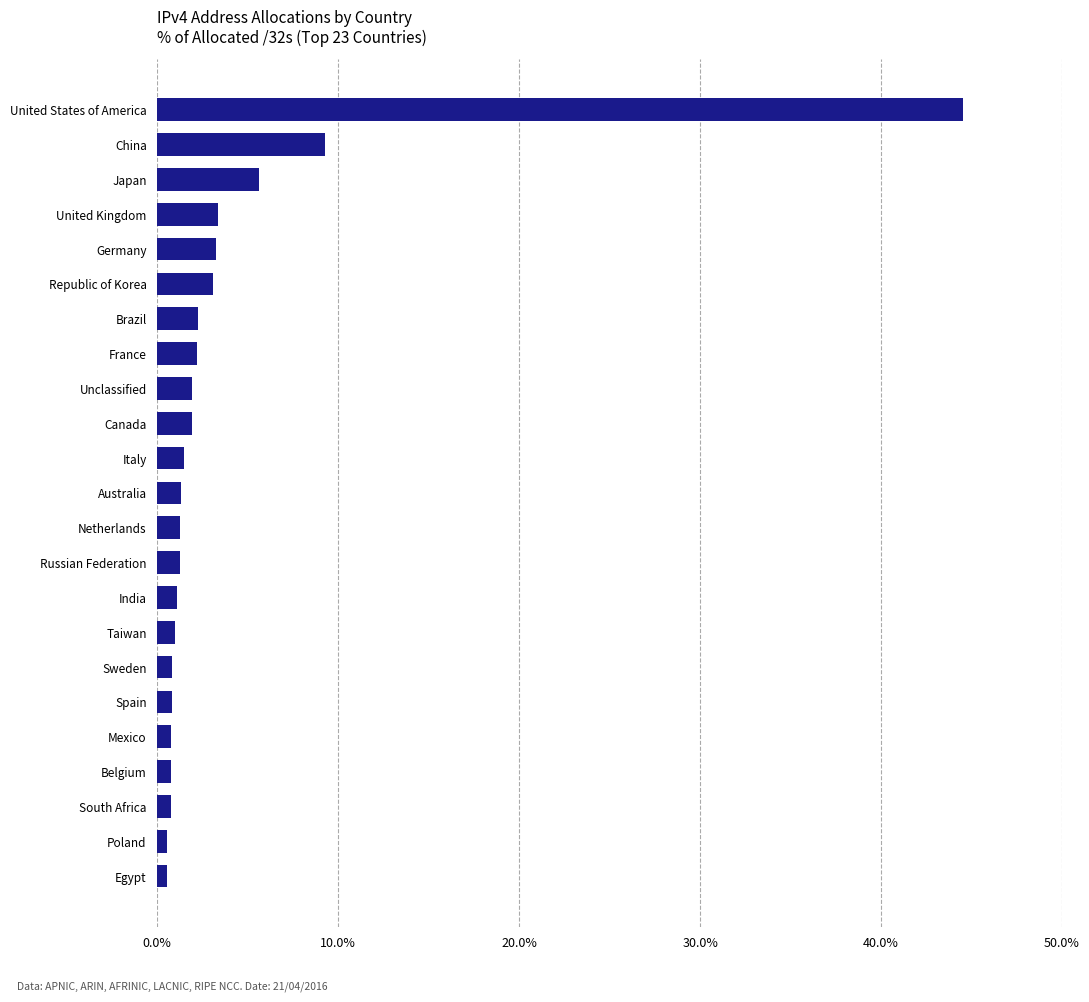

At which label is the value closest to 22?

China